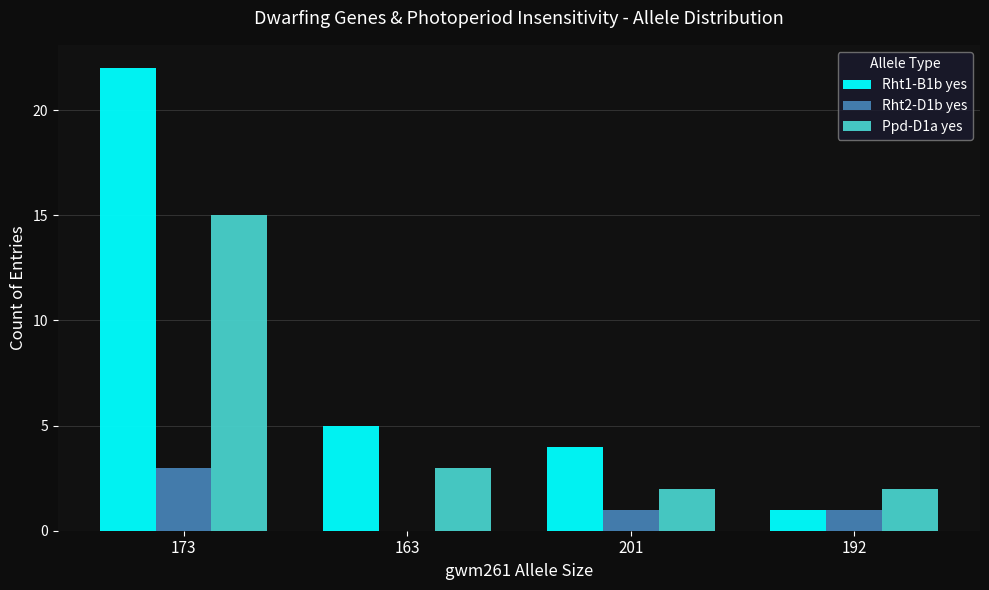

True or false: Rht2-D1b yes has a value of -1 at 163.

False